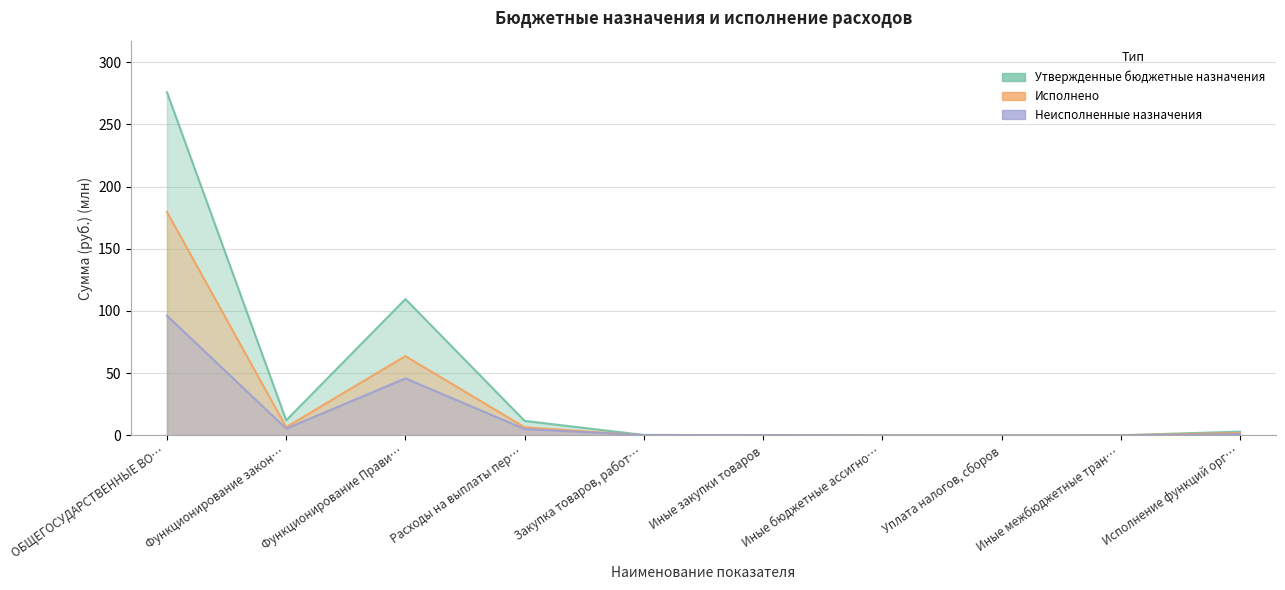

True or false: Неисполненные назначения has more than 0 points higher than both neighbors.

True